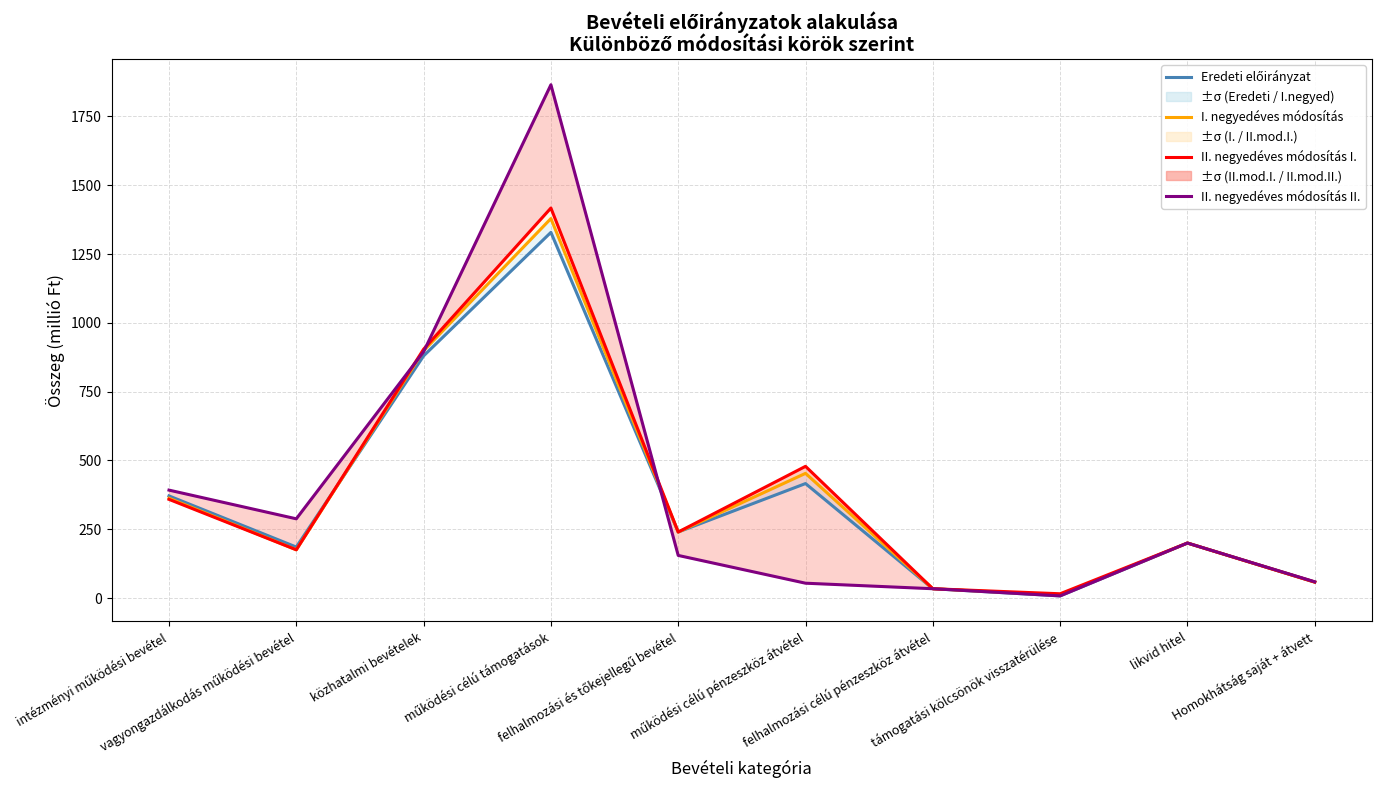

True or false: II. negyedéves módosítás II. has more than 1 interior local peaks.

True